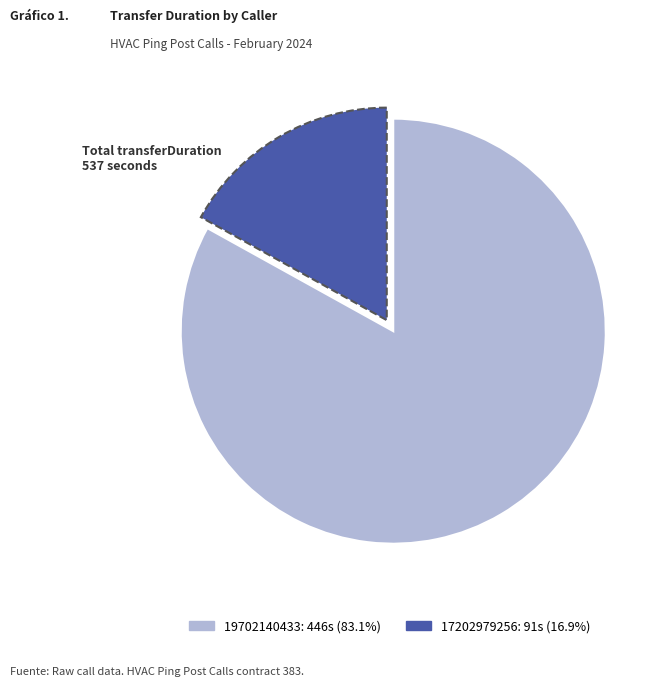

Between 17202979256 and 19702140433, which is larger?

19702140433